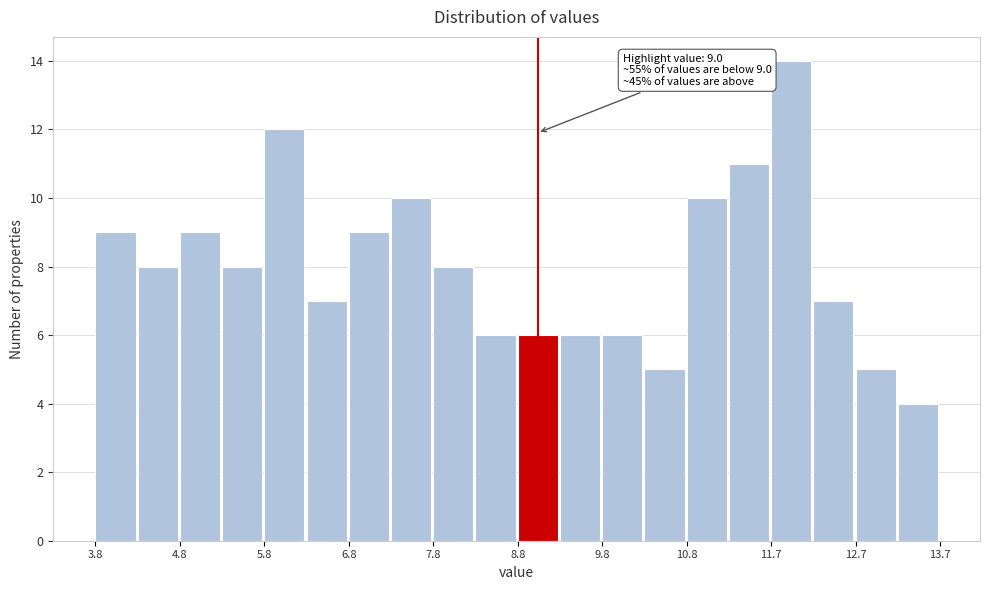

Which range on the x-axis has the tallest bar?

11.7 to 12.2